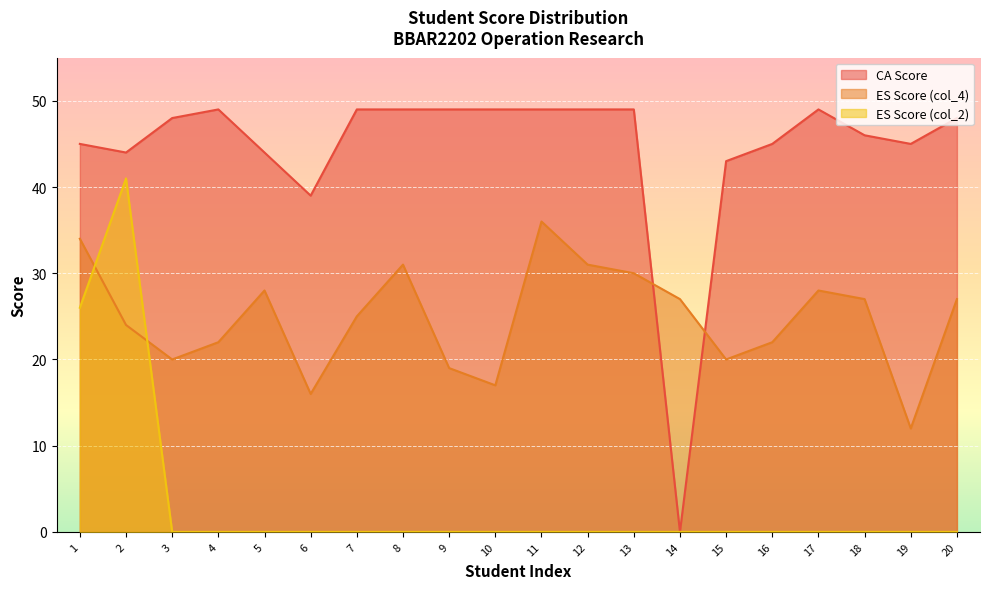

Reading left to right, extract all data points from this chart.

CA Score: 1=45	2=44	3=48	4=49	5=44	6=39	7=49	8=49	9=49	10=49	11=49	12=49	13=49	14=0	15=43	16=45	17=49	18=46	19=45	20=48
ES Score (col_4): 1=34	2=24	3=20	4=22	5=28	6=16	7=25	8=31	9=19	10=17	11=36	12=31	13=30	14=27	15=20	16=22	17=28	18=27	19=12	20=27
ES Score (col_2): 1=26	2=41	3=0	4=0	5=0	6=0	7=0	8=0	9=0	10=0	11=0	12=0	13=0	14=0	15=0	16=0	17=0	18=0	19=0	20=0